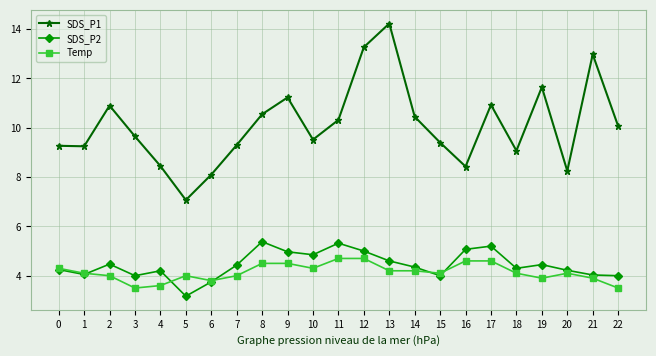

Which label corresponds to the smallest value in the chart?

5